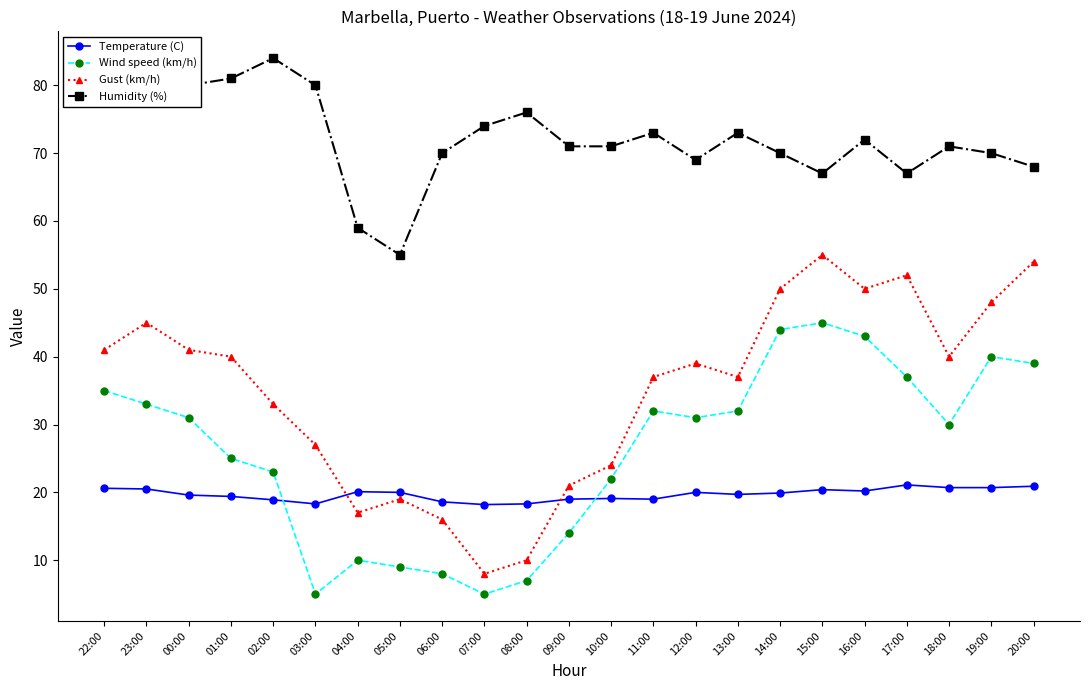

Which series has the widest spread of values?

Gust (km/h)